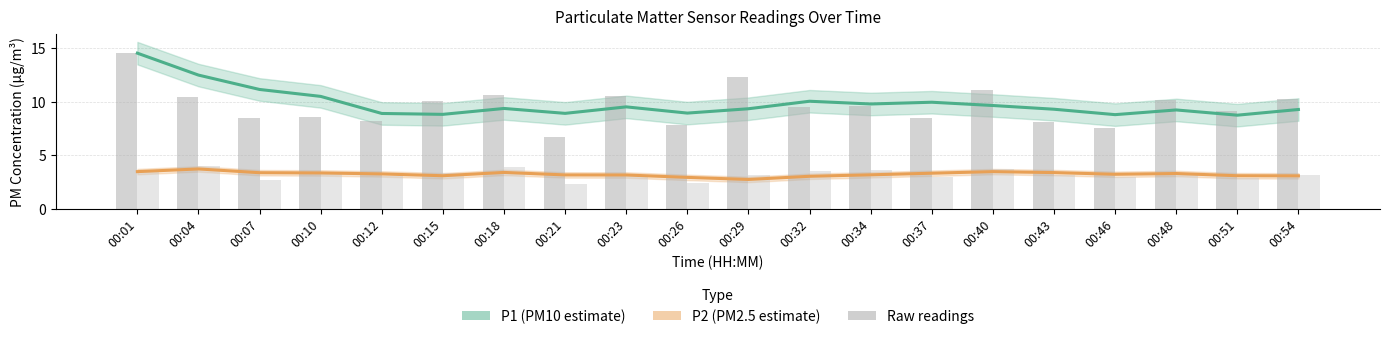

List the series in order of their peak value, highest first.

P1_line, P1 raw, P2 raw, P2_line